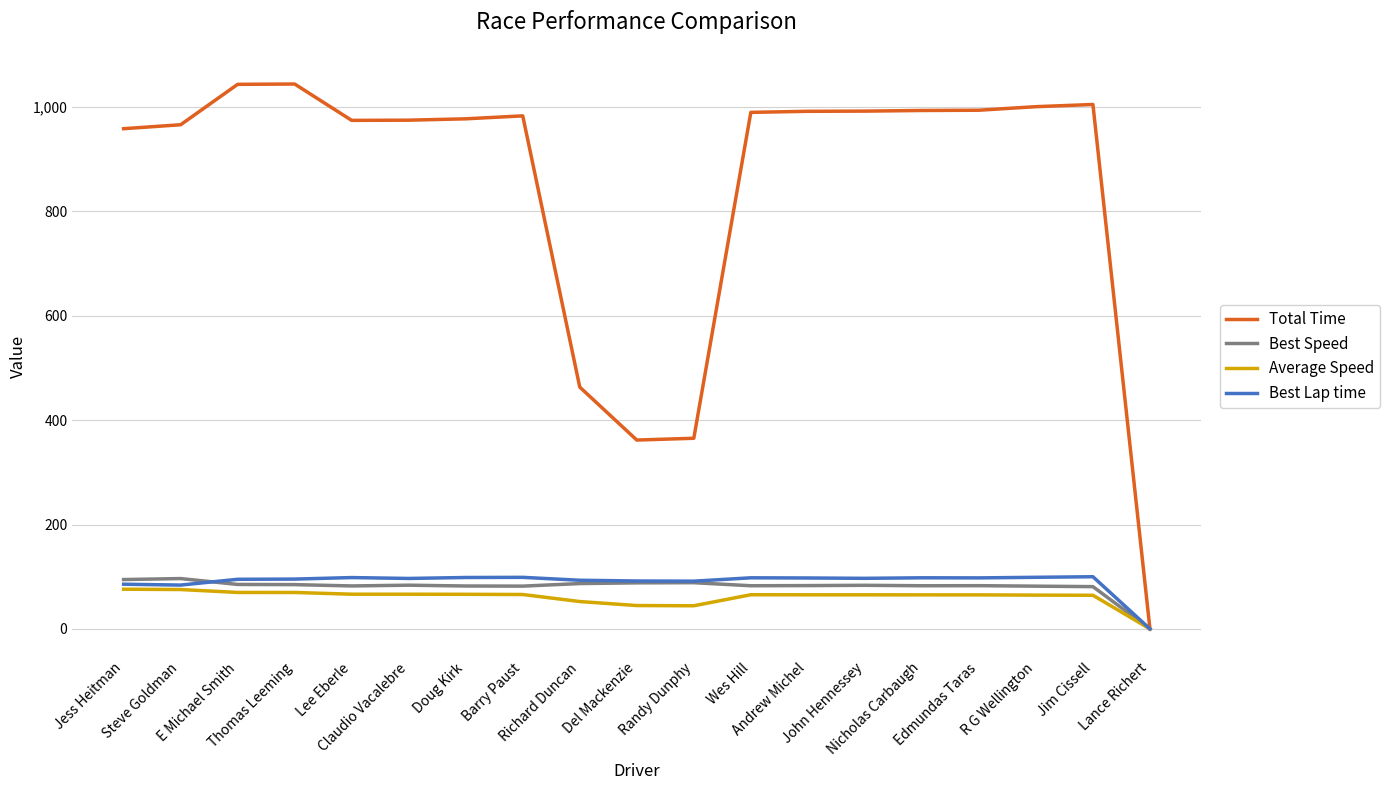

Which series has the largest total across all categories?

Total Time